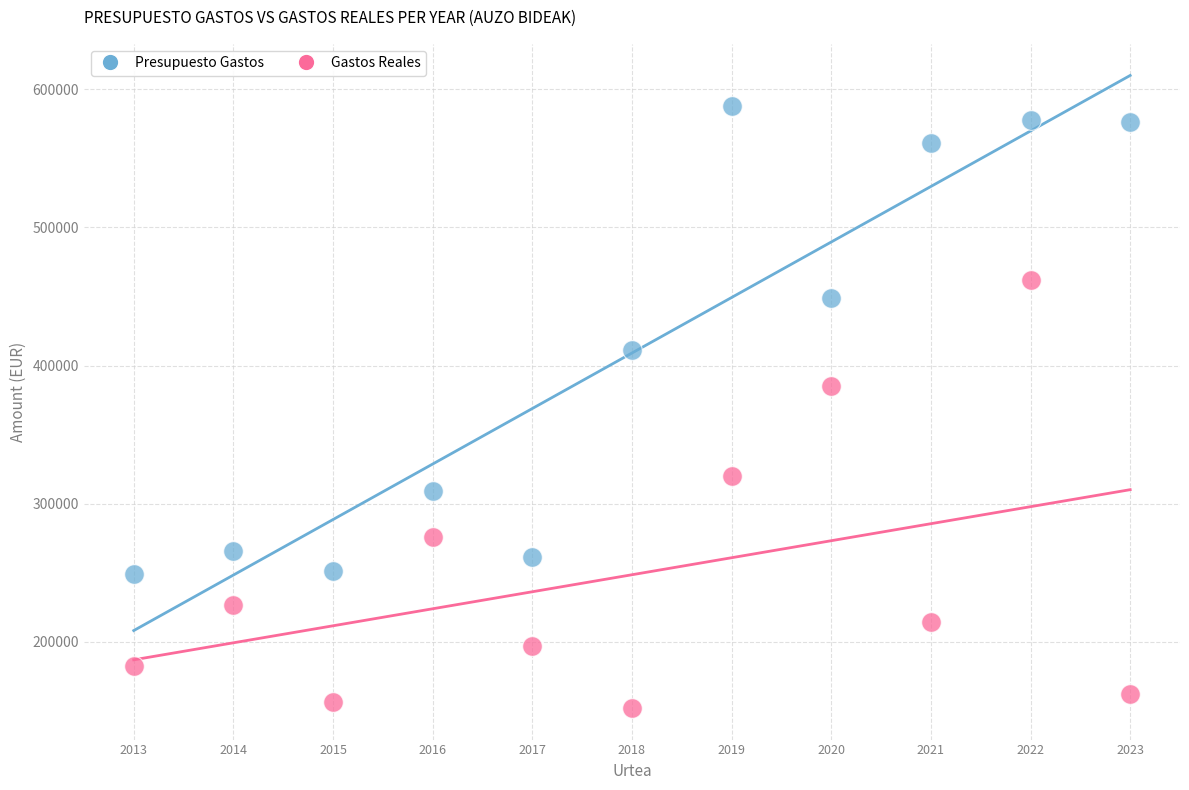

Across all data points, what is the range of X values (max minus min)?

10.0